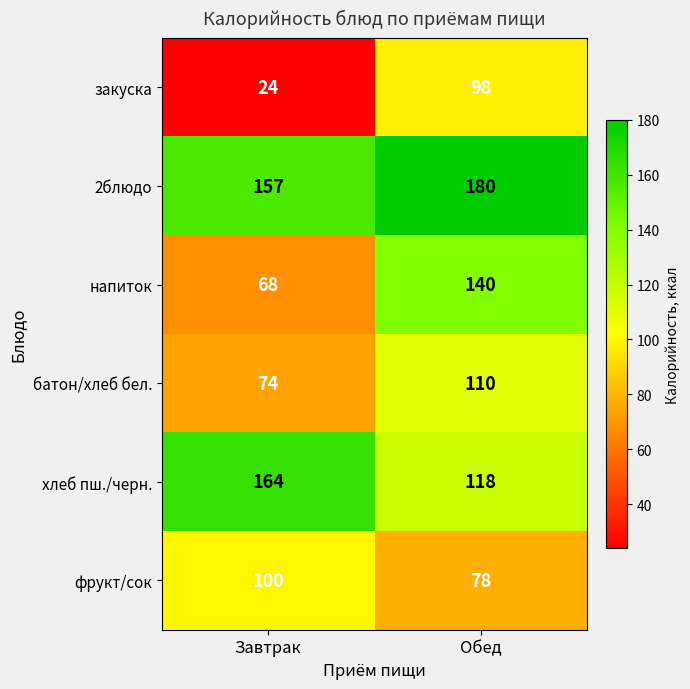

What is the spread (max minus min) of values at Обед?

102